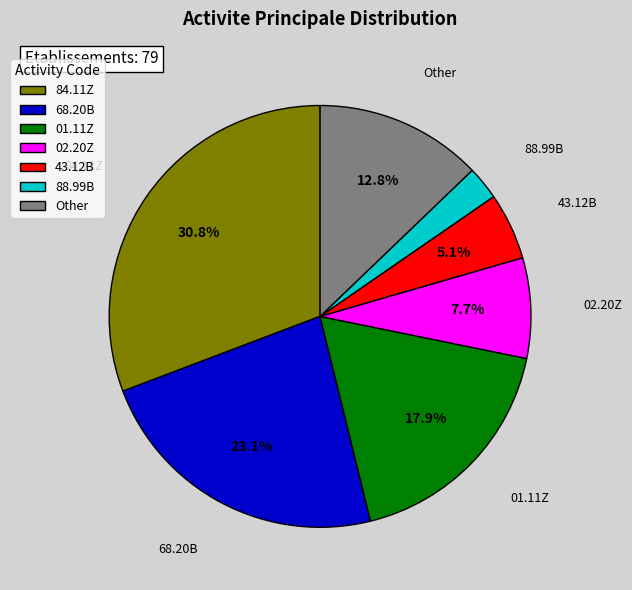

How many slices are in this pie chart?

7